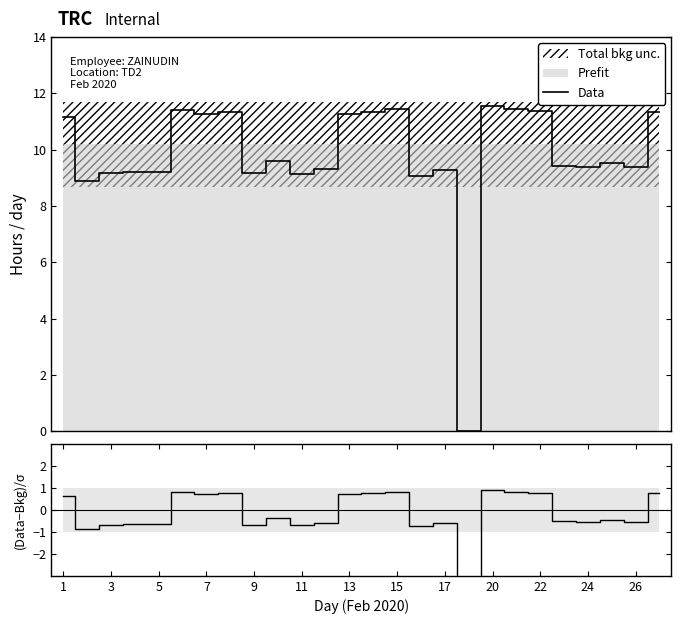

How many interior local valleys (lower than both neighbors) does the data have?

8